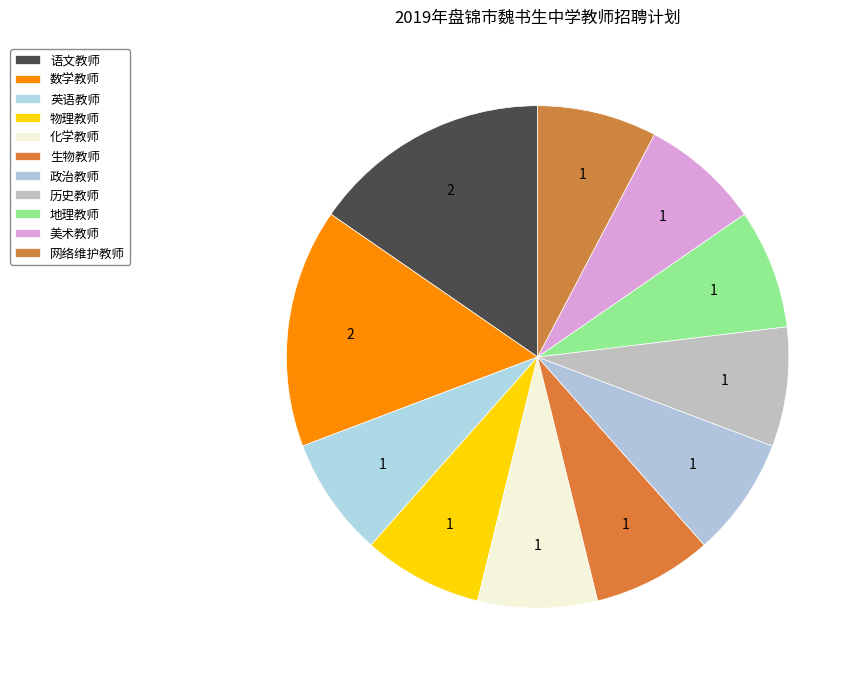

How many slices are in this pie chart?

11